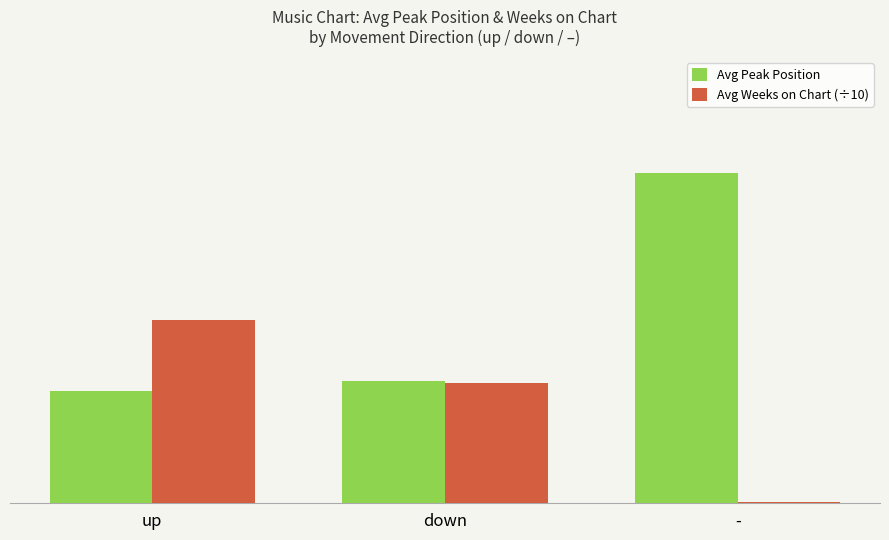

Reading left to right, transcribe all the data shown in this chart.

Avg Peak Position: 10.1	11.0	29.8
Avg Weeks on Chart (÷10): 16.5	10.8	0.1